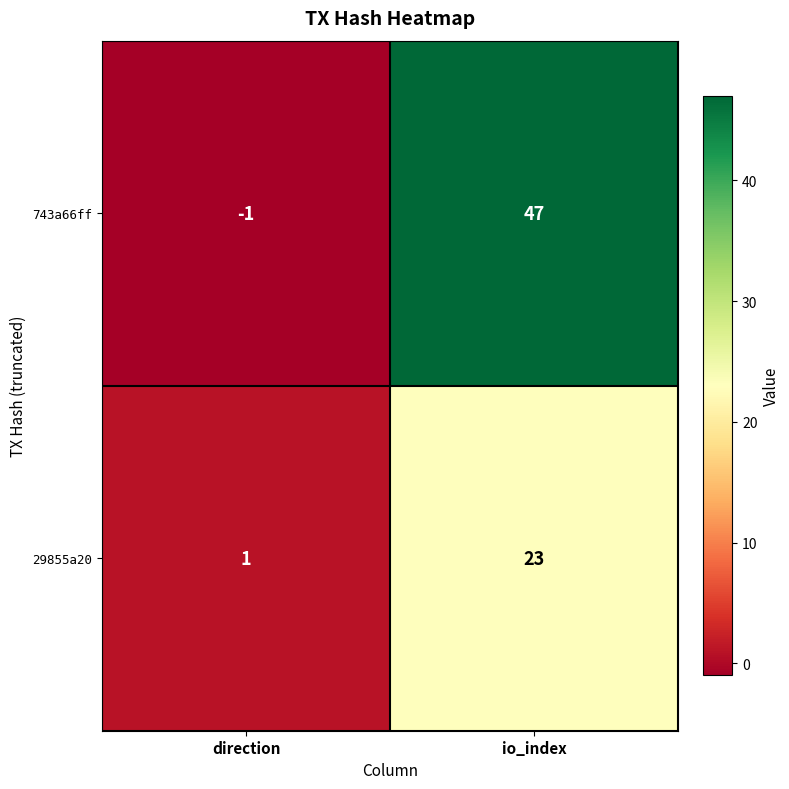

Reading right to left, transcribe all the data shown in this chart.

743a66ff: 47	-1
29855a20: 23	1